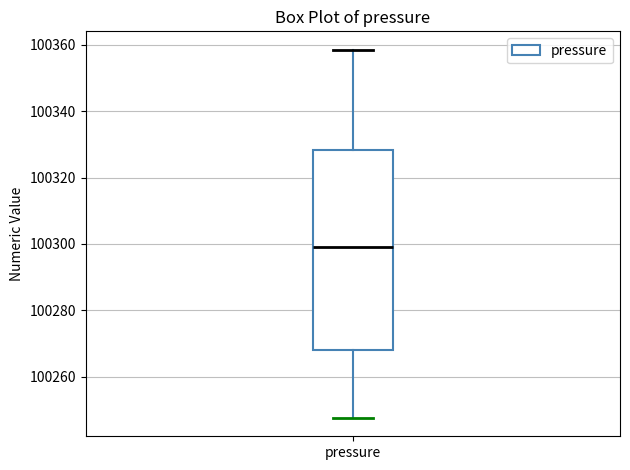

Read this box plot against the y-axis: the position of the median line, the range covered by the box, and the ends of both whiskers. The values are not printed on the chart, so give them approximately, as read against the axis.

median 100298, box 100268 to 100328, whiskers 100248 to 100358